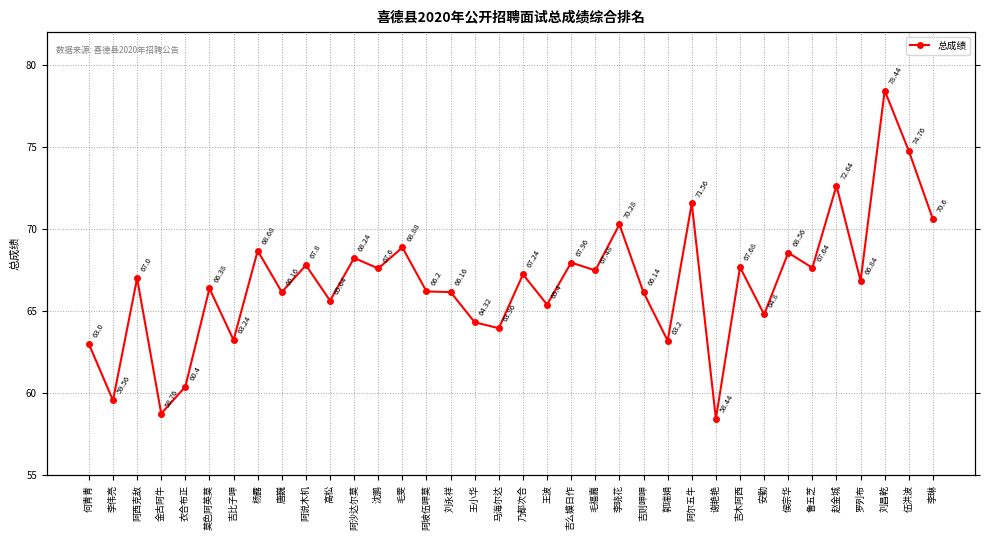

How many lines are shown in the chart?

1